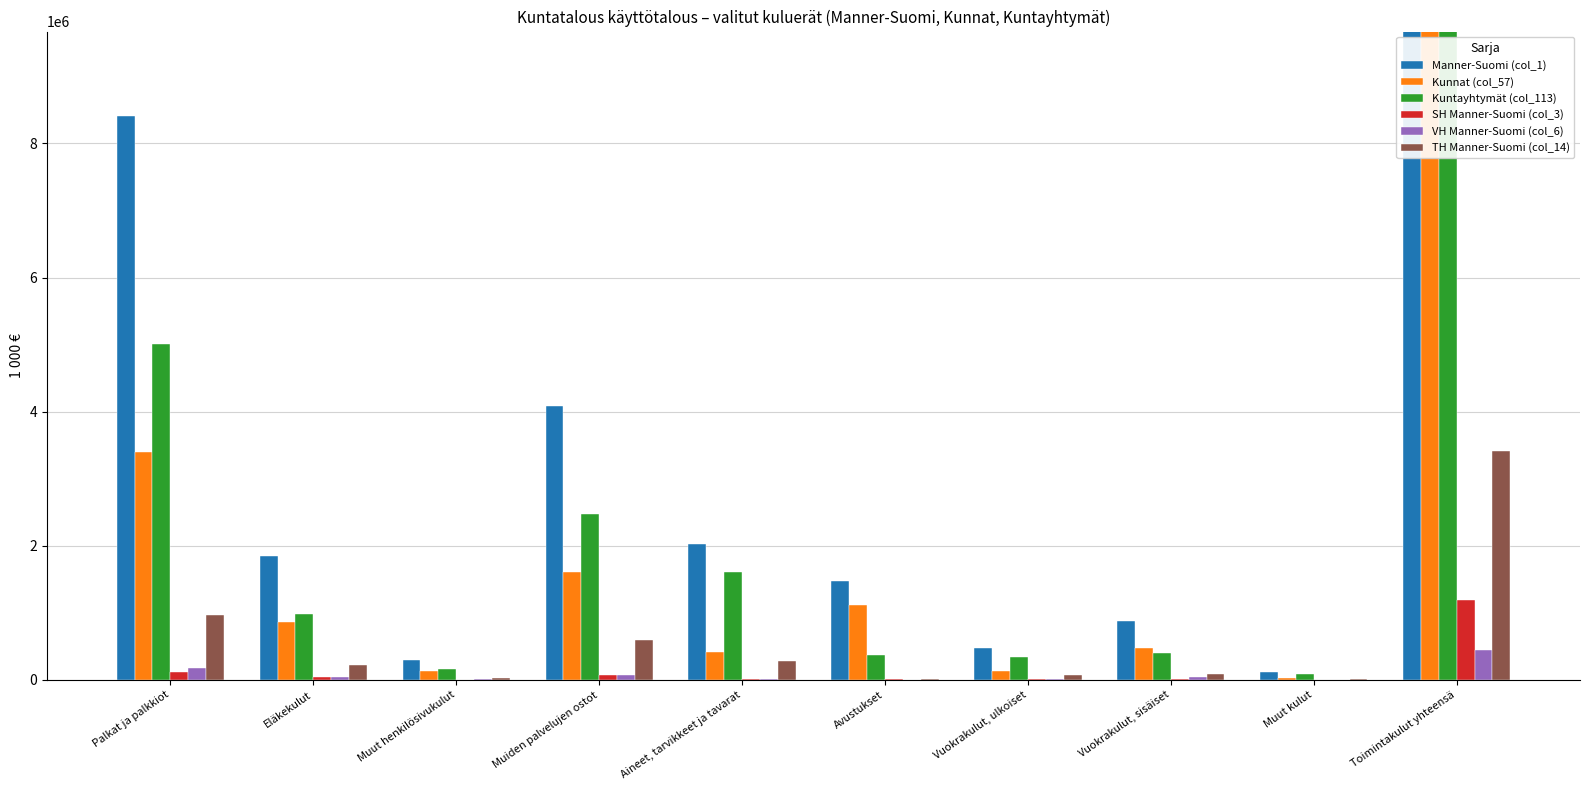

List the labels in order of Manner-Suomi (col_1) value, largest first.

Toimintakulut yhteensä, Palkat ja palkkiot, Muiden palvelujen ostot, Aineet, tarvikkeet ja tavarat, Eläkekulut, Avustukset, Vuokrakulut, sisäiset, Vuokrakulut, ulkoiset, Muut henkilösivukulut, Muut kulut